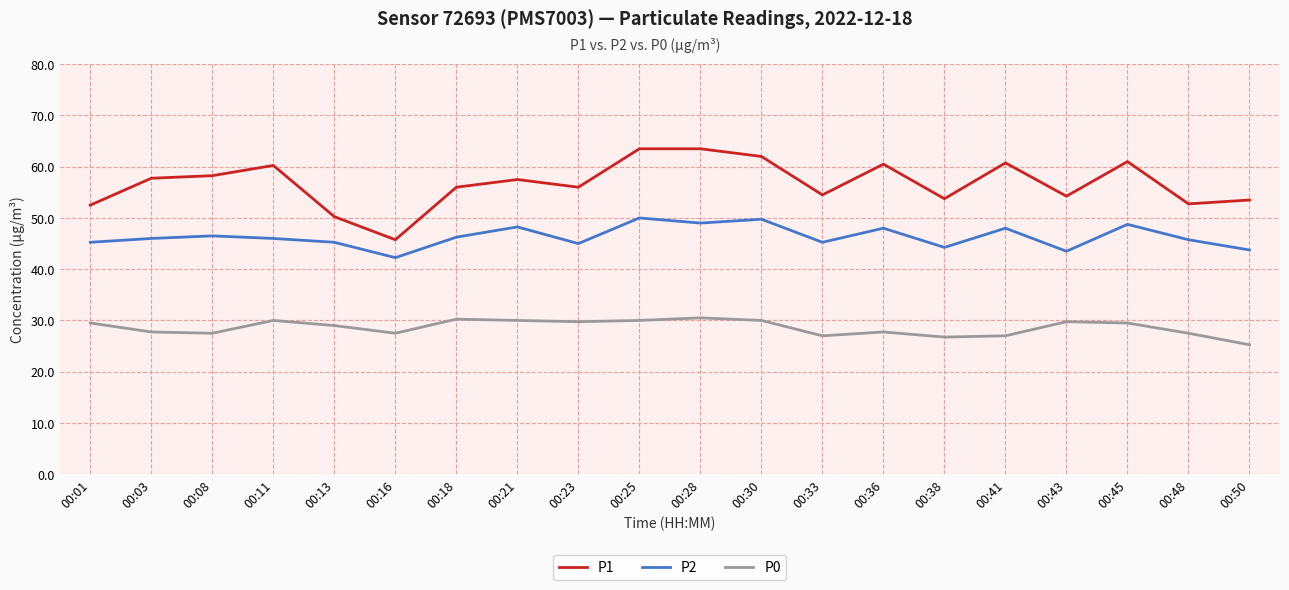

Which series has the largest range (max minus min)?

P1